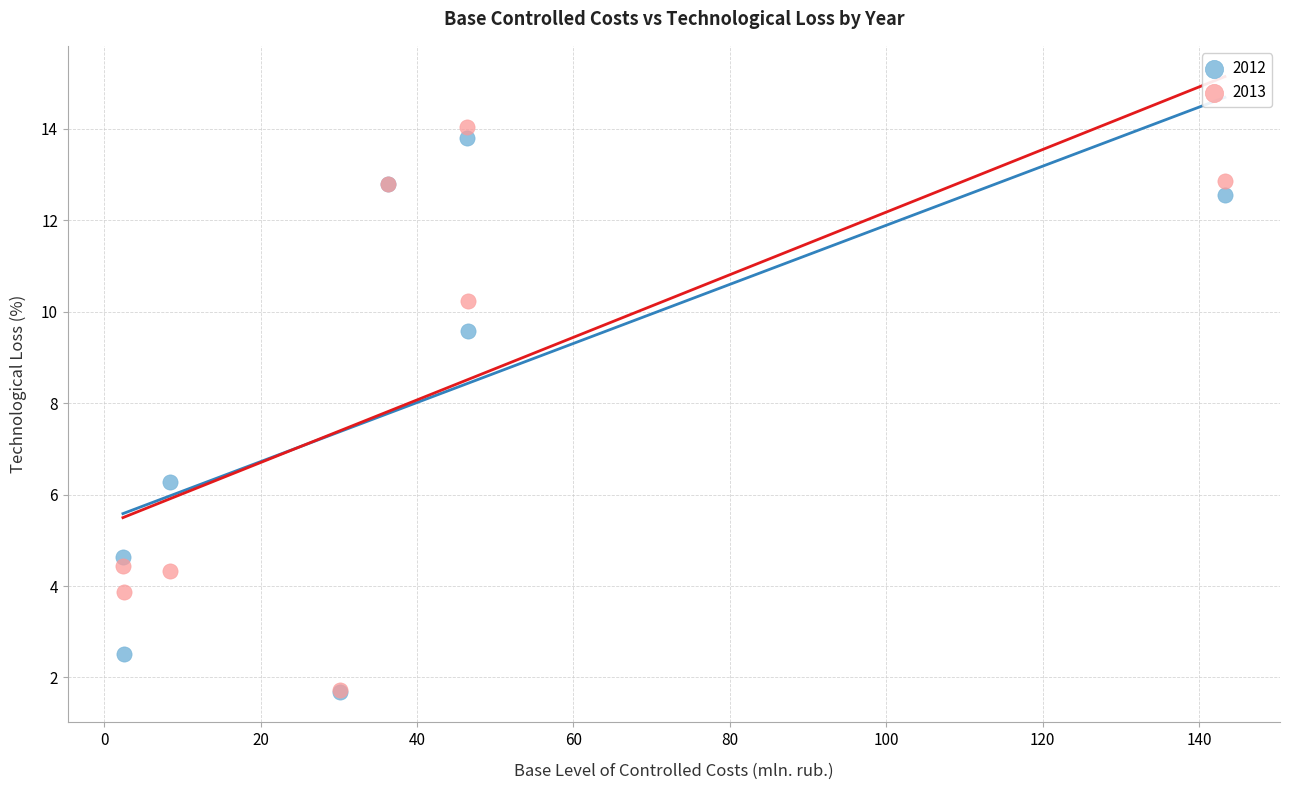

In the 2012 series, what Y value is closest to 7?

6.3